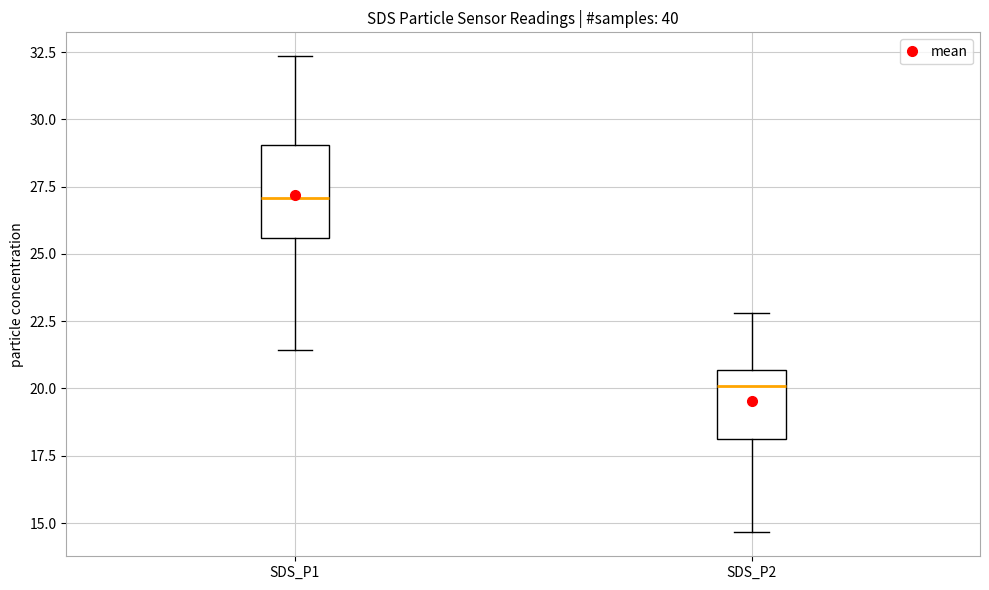

Which box's median line is the highest?

SDS_P1